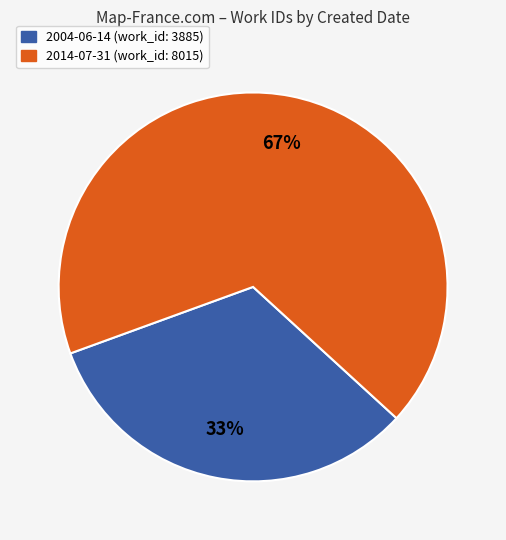

To the nearest percent, what percentage of the pie is 2014-07-31?

67%